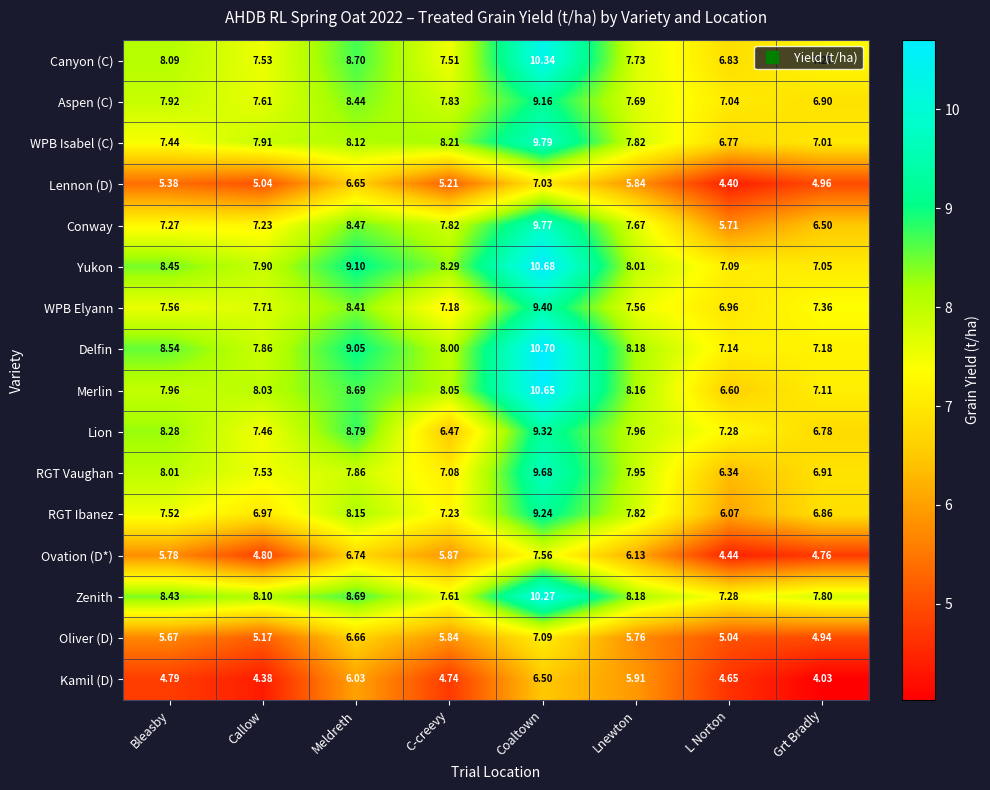

Which label corresponds to the largest value in the chart?

Coaltown